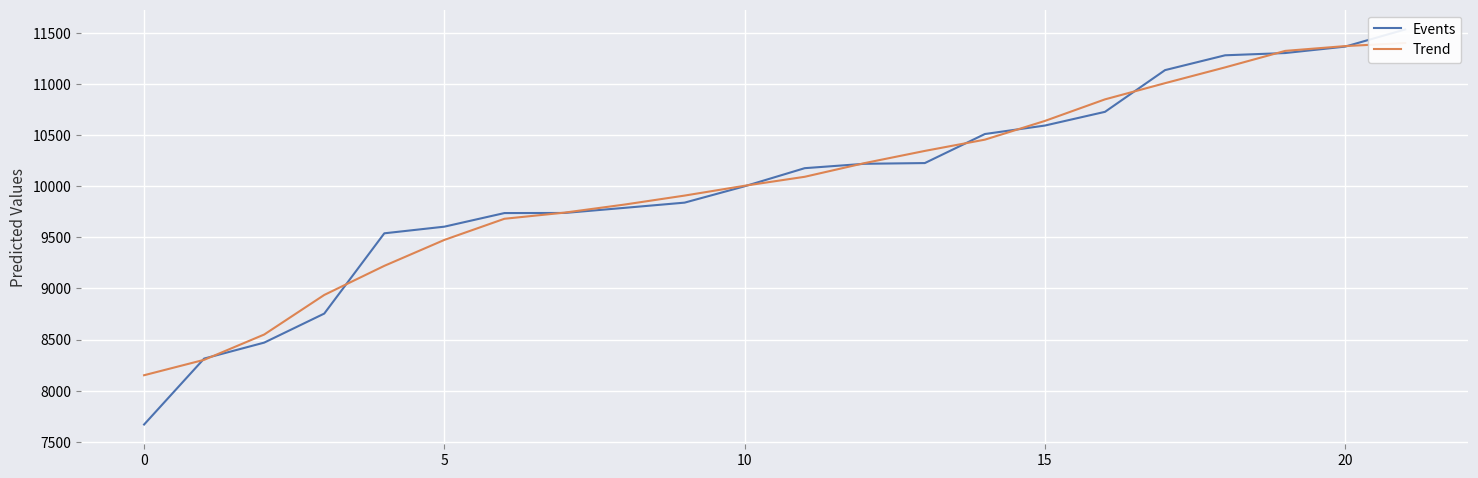

Reading left to right, transcribe all the data shown in this chart.

Events: 7669.0	8314.0	8470.0	8754.0	9539.0	9604.0	9737.0	9738.0	9788.0	9839.0	9999.0	10176.0	10219.0	10226.0	10510.0	10593.0	10727.0	11135.0	11280.0	11302.0	11365.0	11533.0
Trend: 8151.0	8301.8	8549.2	8936.2	9220.8	9474.4	9681.2	9741.2	9820.2	9908.0	10004.2	10091.8	10226.0	10344.8	10455.0	10638.2	10849.0	11007.4	11161.8	11323.0	11370.0	11400.0